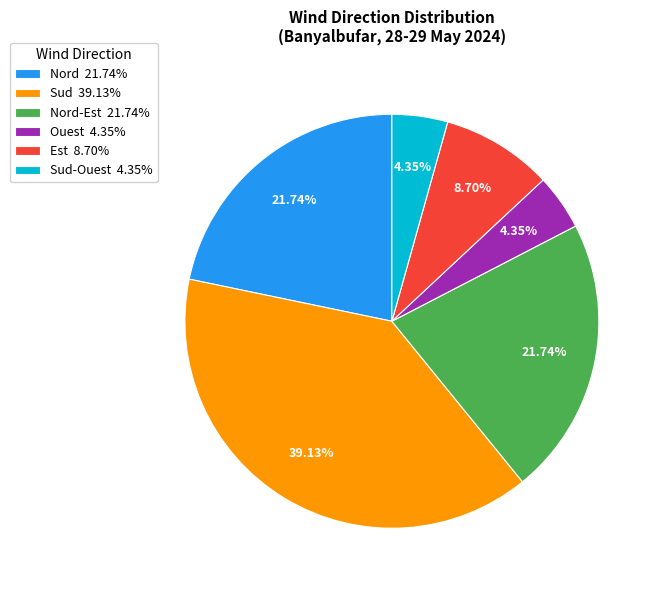

Does Nord-Est 21.74% account for over 50% of the chart?

No